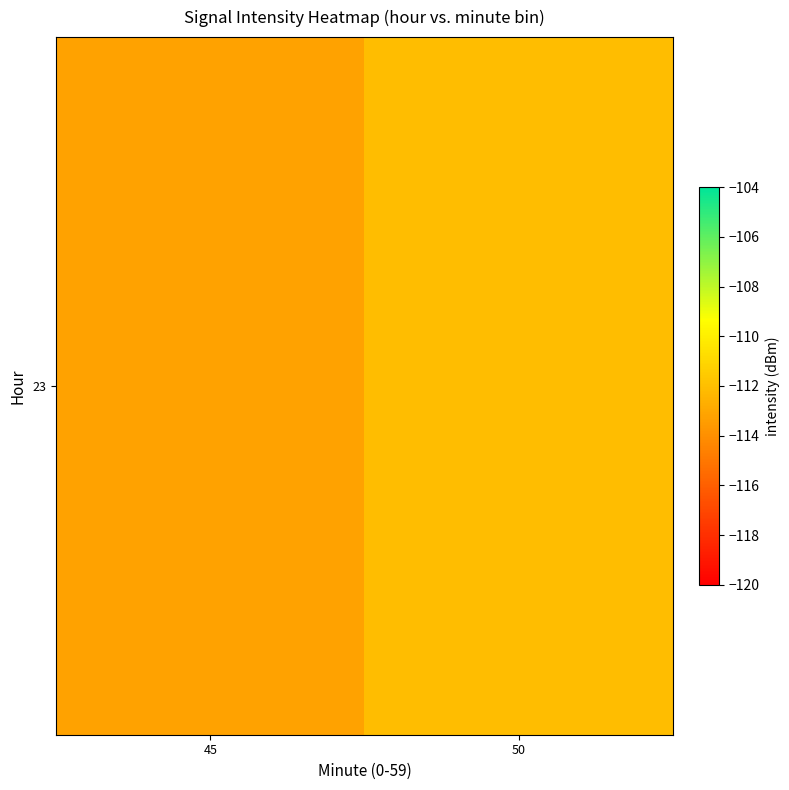

What is the smallest value displayed?

-113.2